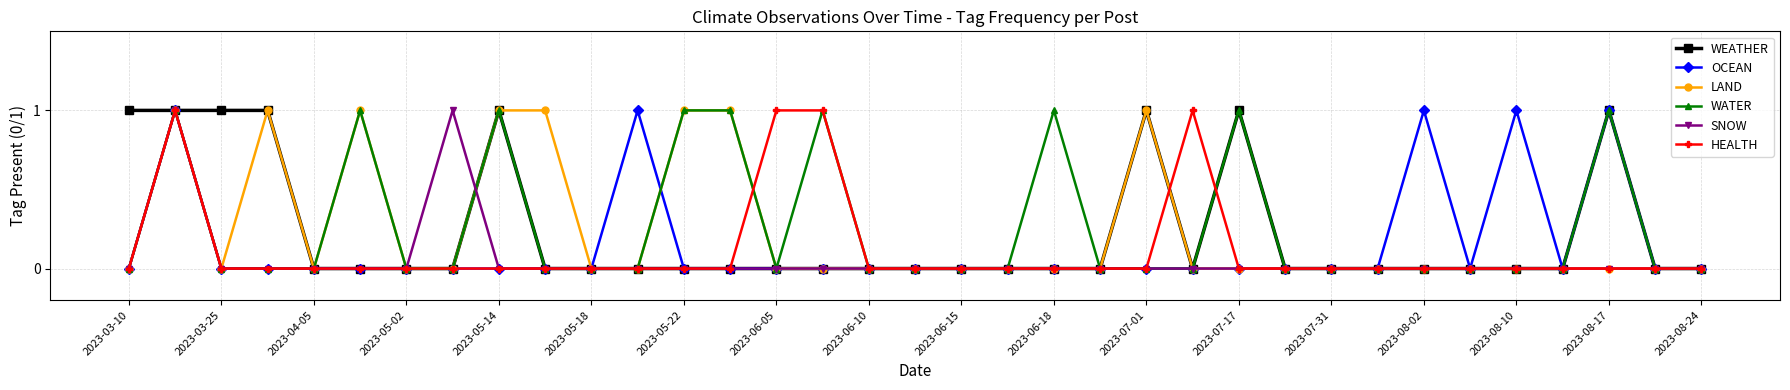

What is the value of the HEALTH point at the 15th from the left?

1